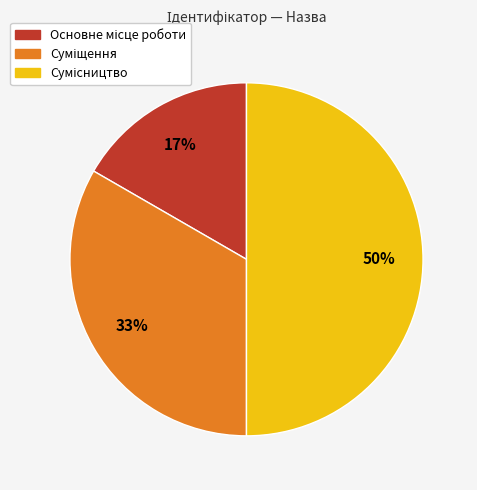

To the nearest percent, what is the average slice percentage?

33%